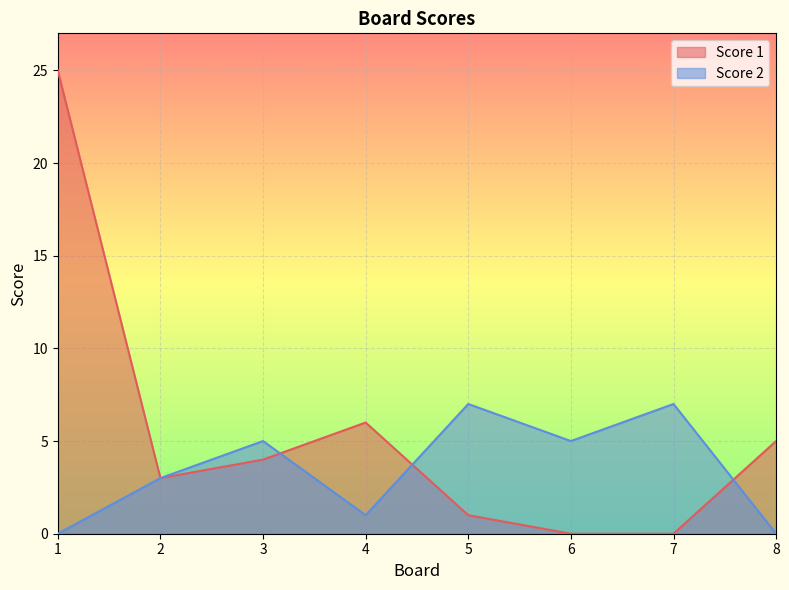

How many data points in Score 1 are less than 4?

4